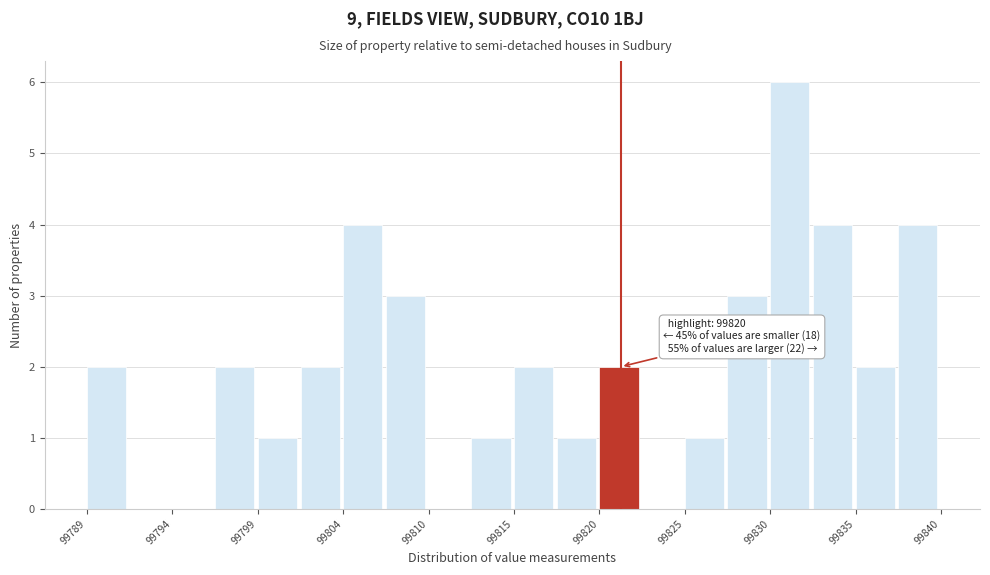

Around what value on the x-axis is the tallest bar? Give the approximate position of its centre, as read against the axis.

99831